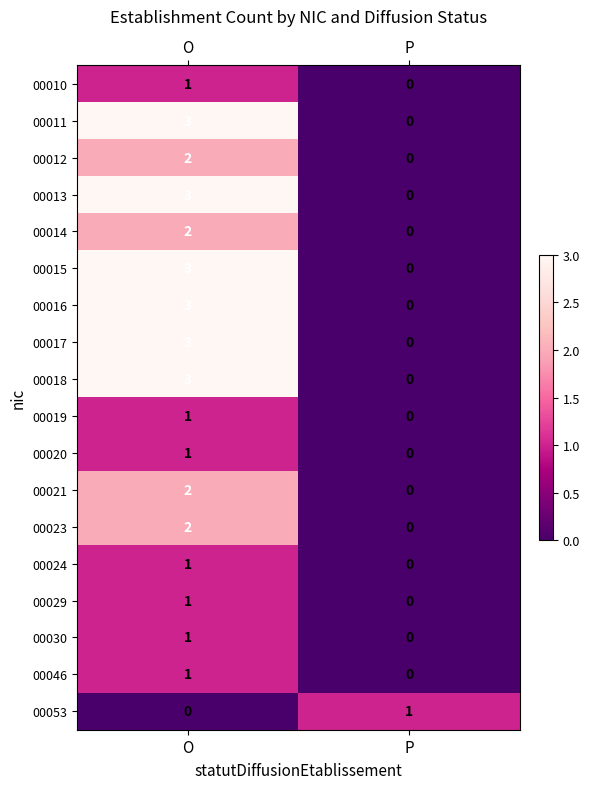

Is it true that 00024 equals 0 at P?

True